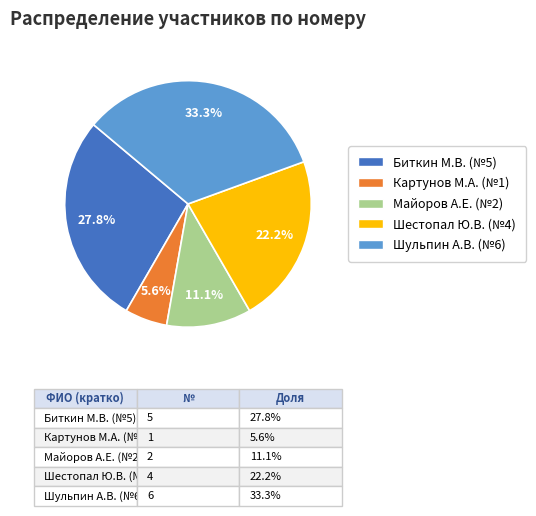

Is there a majority slice in this chart?

No